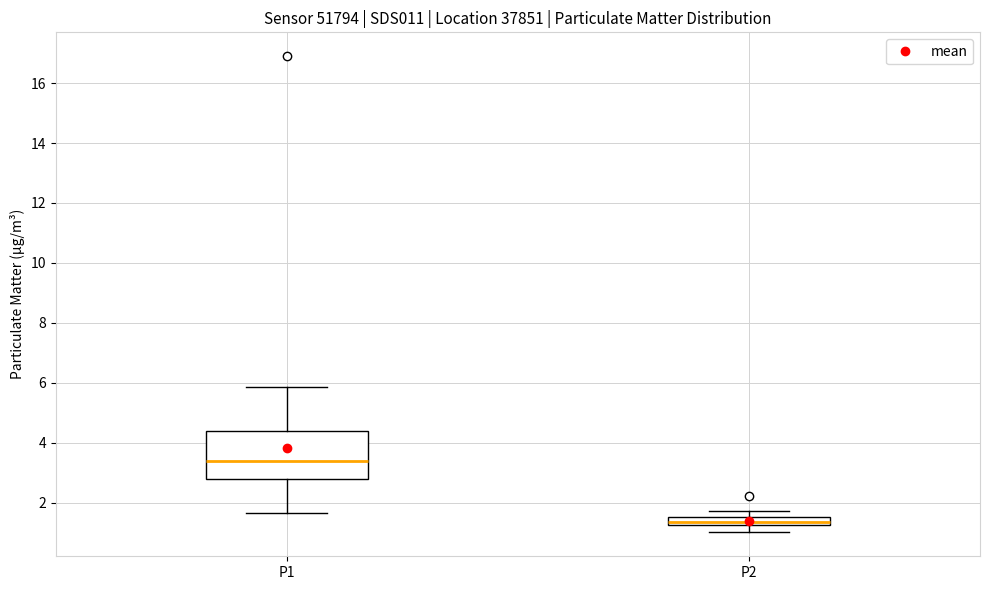

Which box is the tallest, from its lower edge to its upper edge?

P1